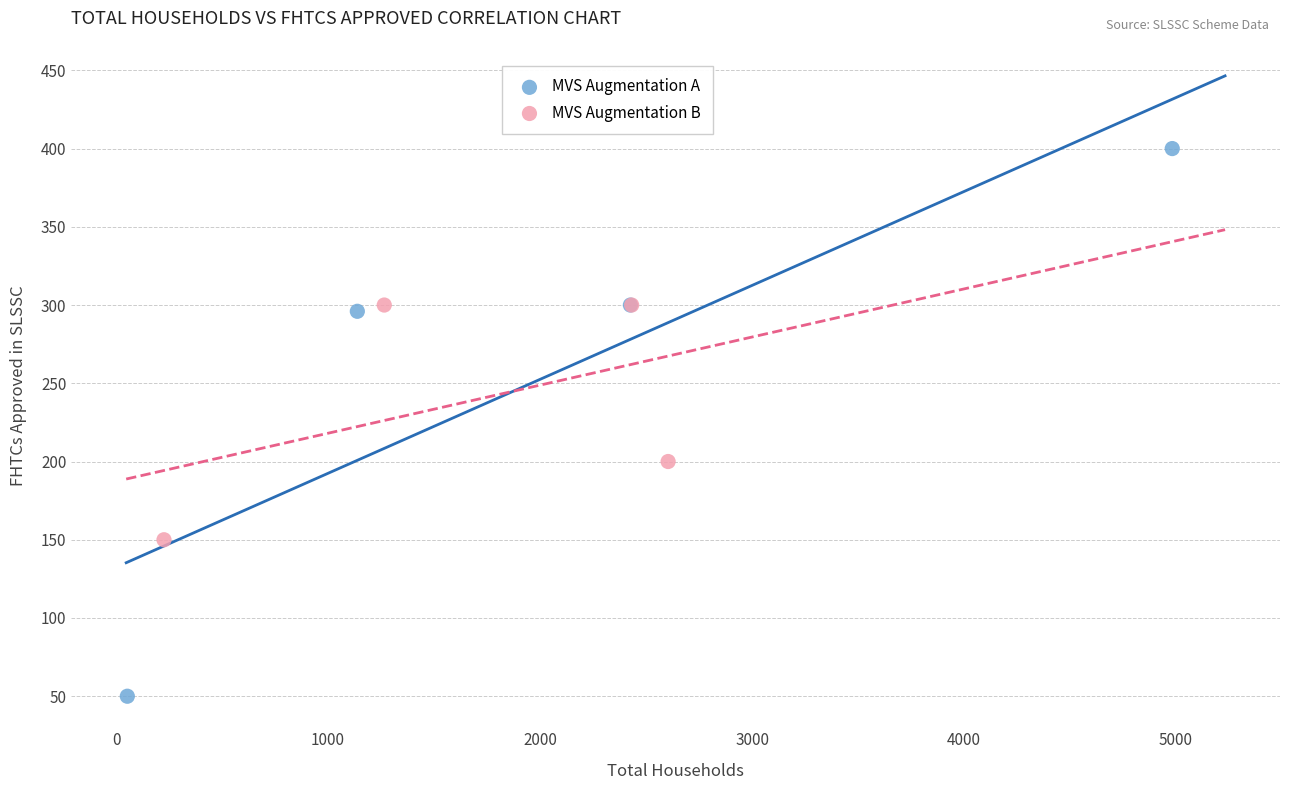

Which series reaches the maximum Y coordinate?

MVS Augmentation A